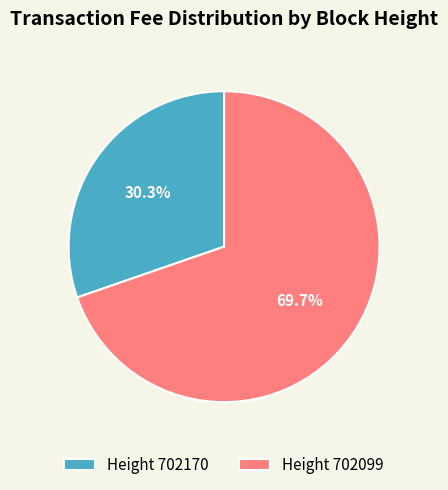

Does any single category account for the majority?

Yes